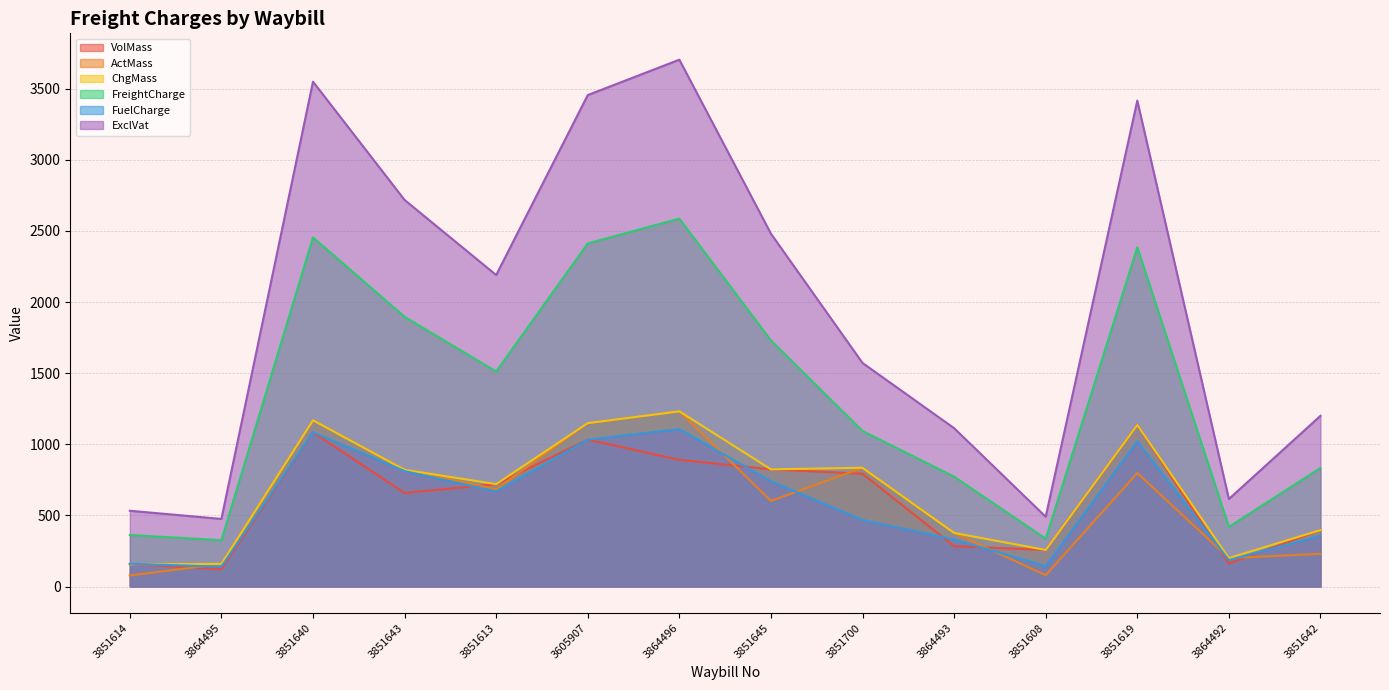

Which series has the largest total across all categories?

ExclVat